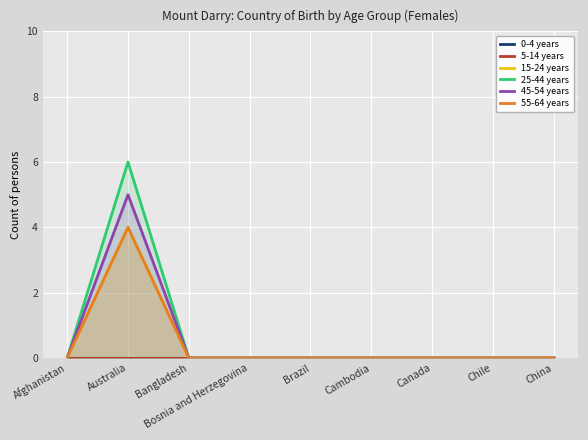

True or false: 0-4 years and 25-44 years cross at least once.

False